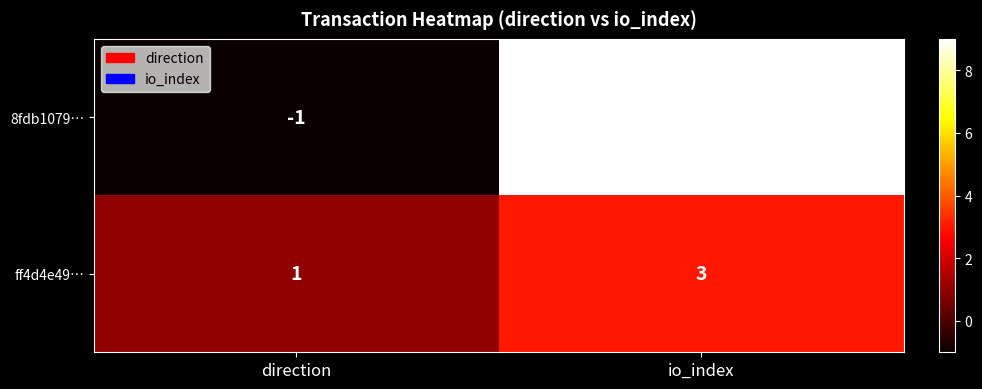

At which label is ff4d4e49… closest to 2?

direction